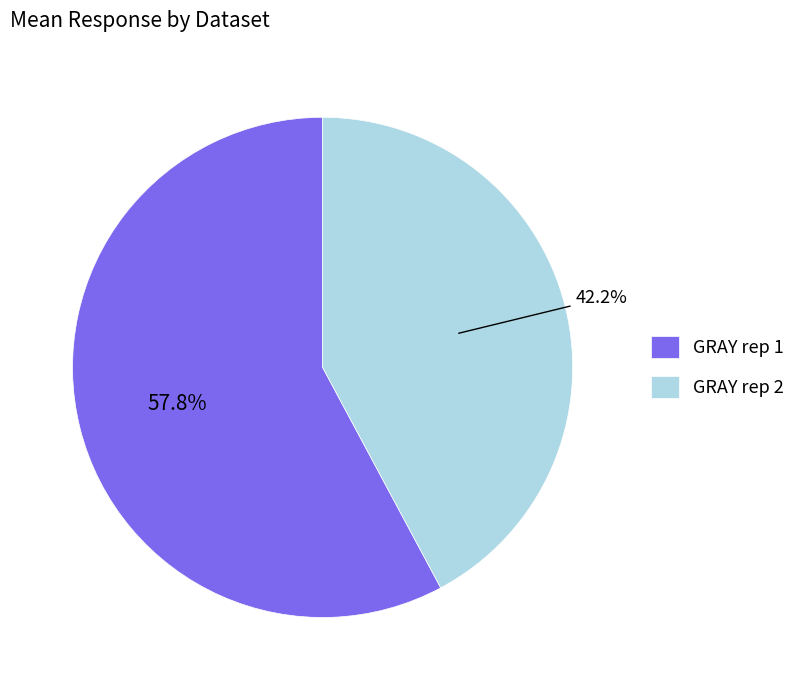

Is there any slice that represents more than half of the pie?

Yes